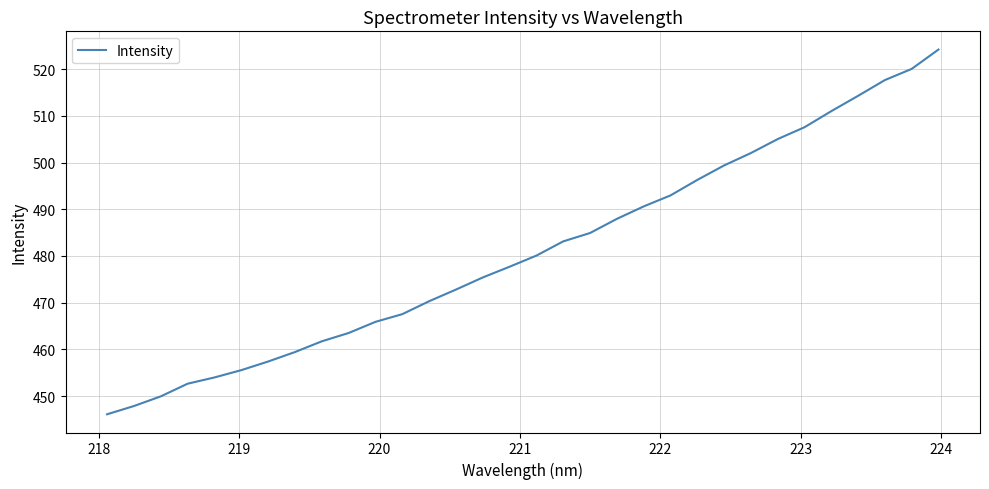

Reading right to left, list all the values displayed in this chart.

524.2	520.0	517.6	514.3	511.0	507.6	505.0	502.0	499.4	496.3	493.0	490.6	487.9	484.9	483.1	480.1	477.7	475.4	472.8	470.3	467.5	465.9	463.5	461.7	459.4	457.4	455.5	454.0	452.6	449.9	447.9	446.1